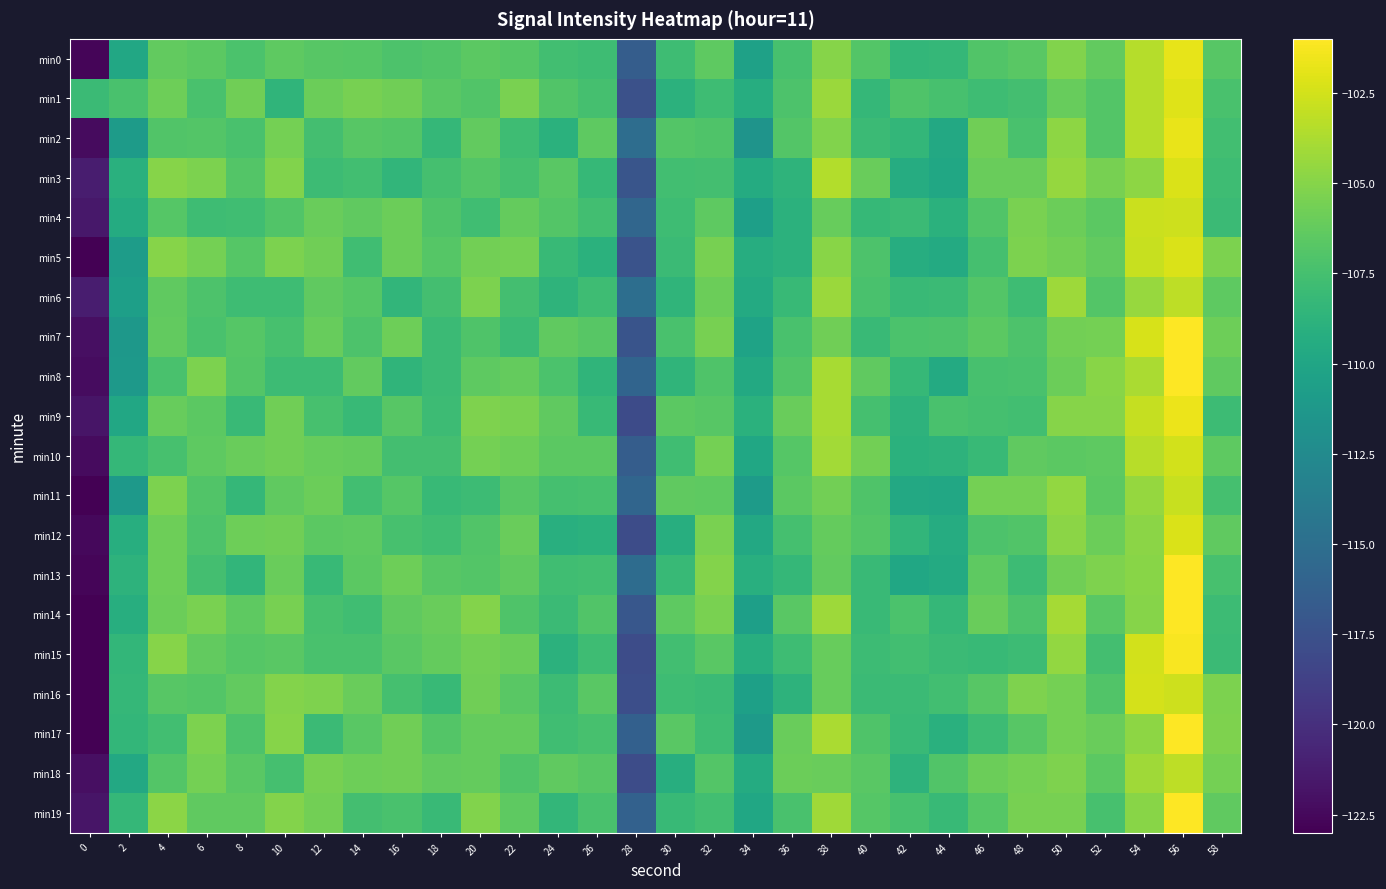

What is the difference between the highest and lowest values at 2?

3.9